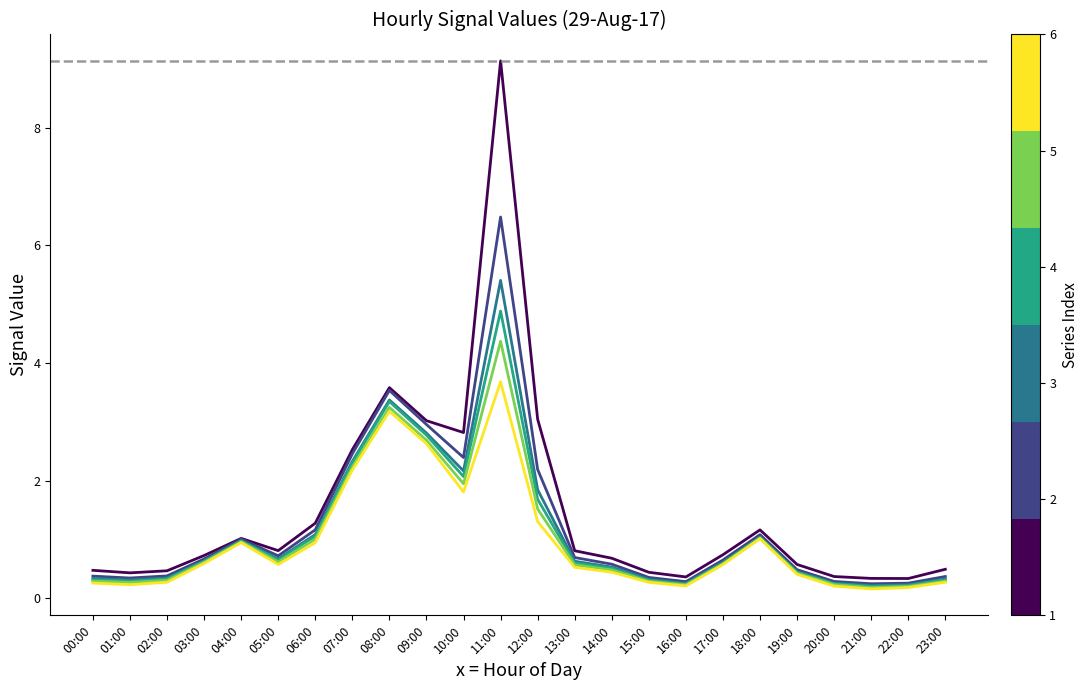

What position from the left is 14:00?

15